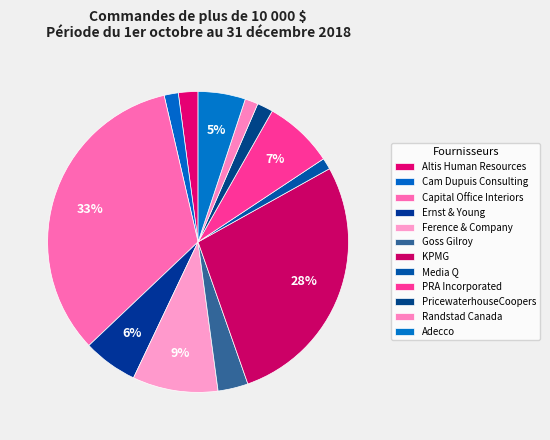

How many segments does this pie chart have?

12